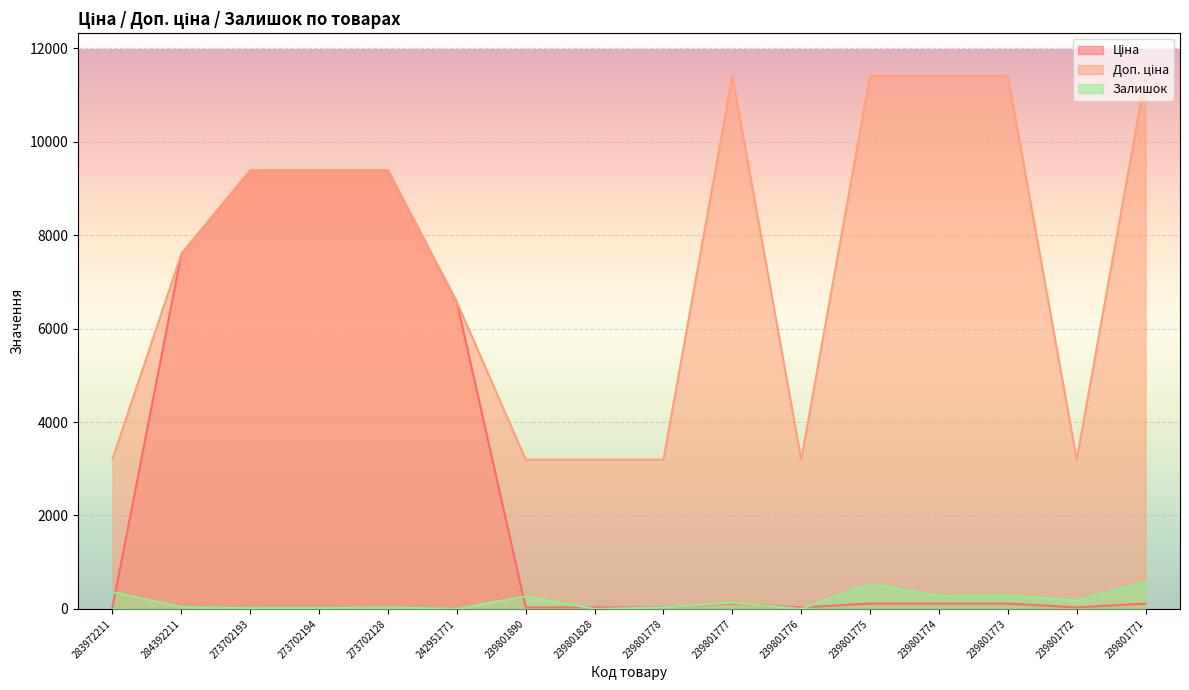

In Ціна, how many points are higher than both neighbors (excluding endpoints)?

1